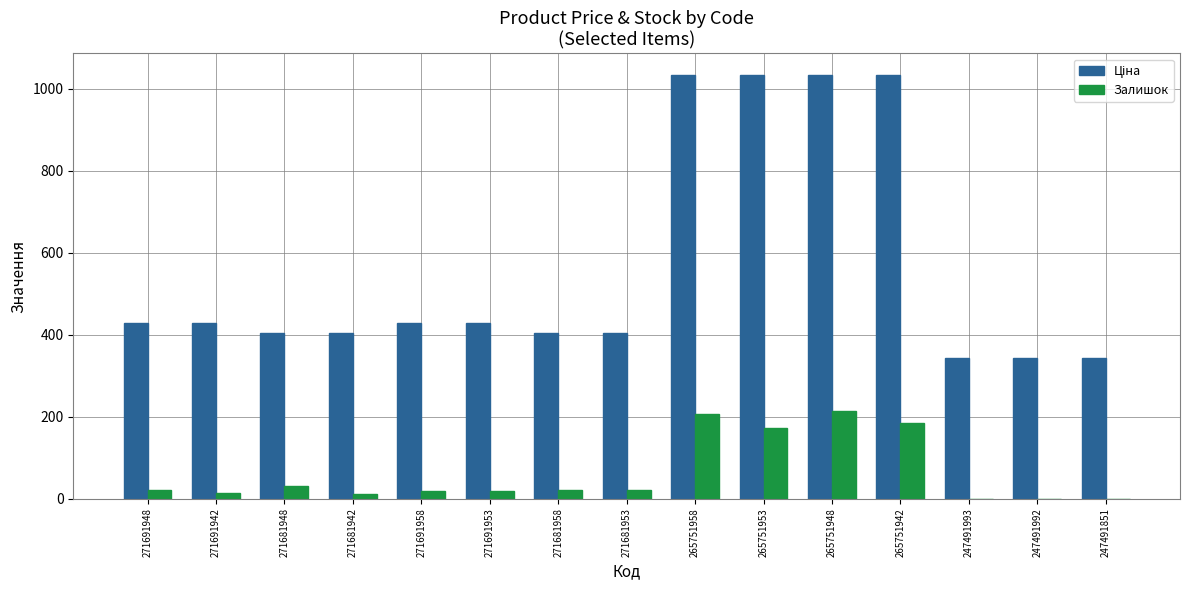

What is the average value of the Залишок series?

62.3